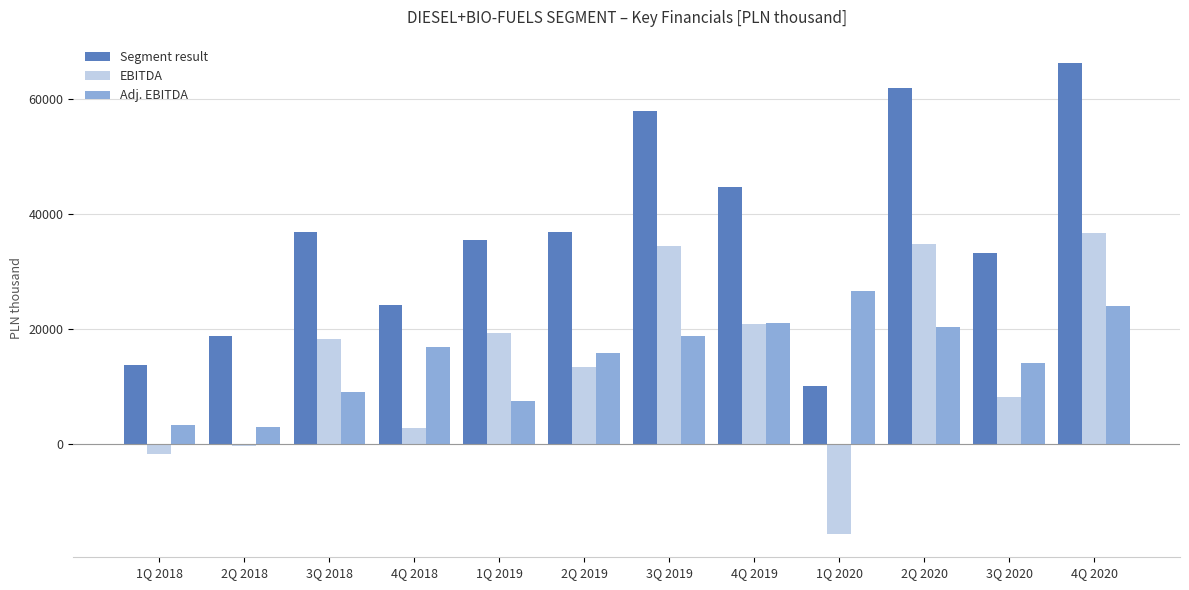

Rank the series at 1Q 2018 from lowest to highest value.

EBITDA, Adj. EBITDA, Segment result